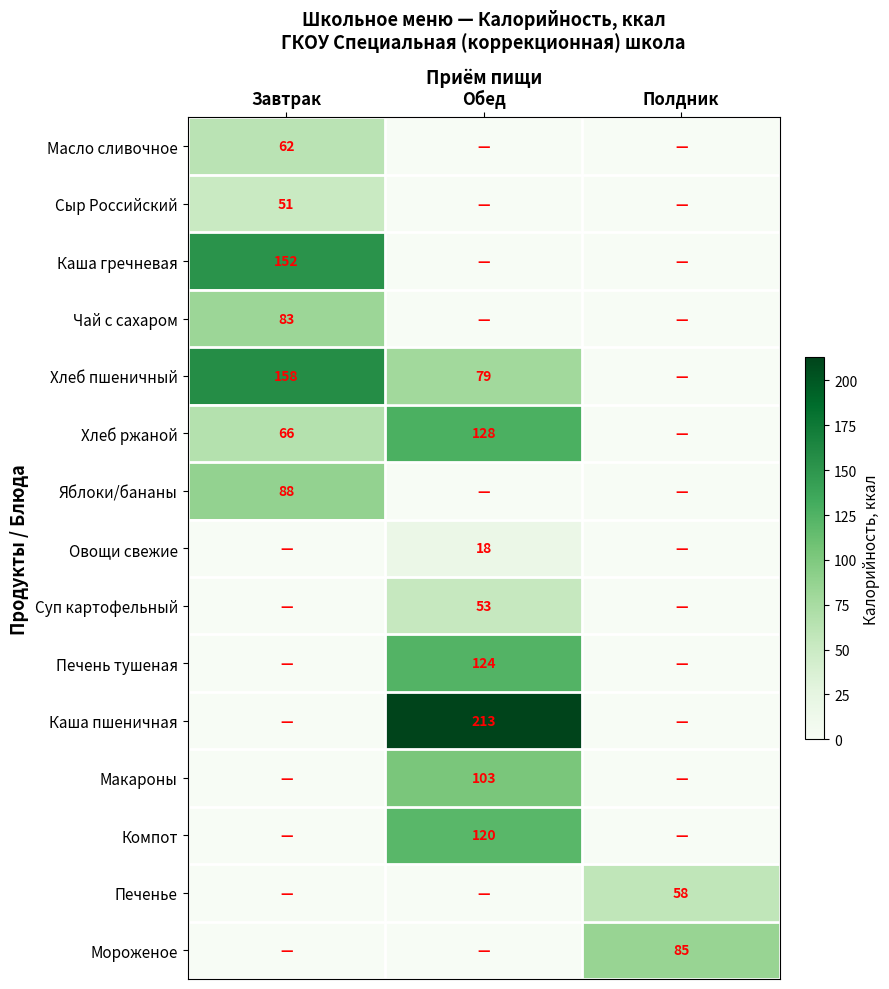

The Хлеб ржаной series shows 88.9 at Завтрак. True or false?

False